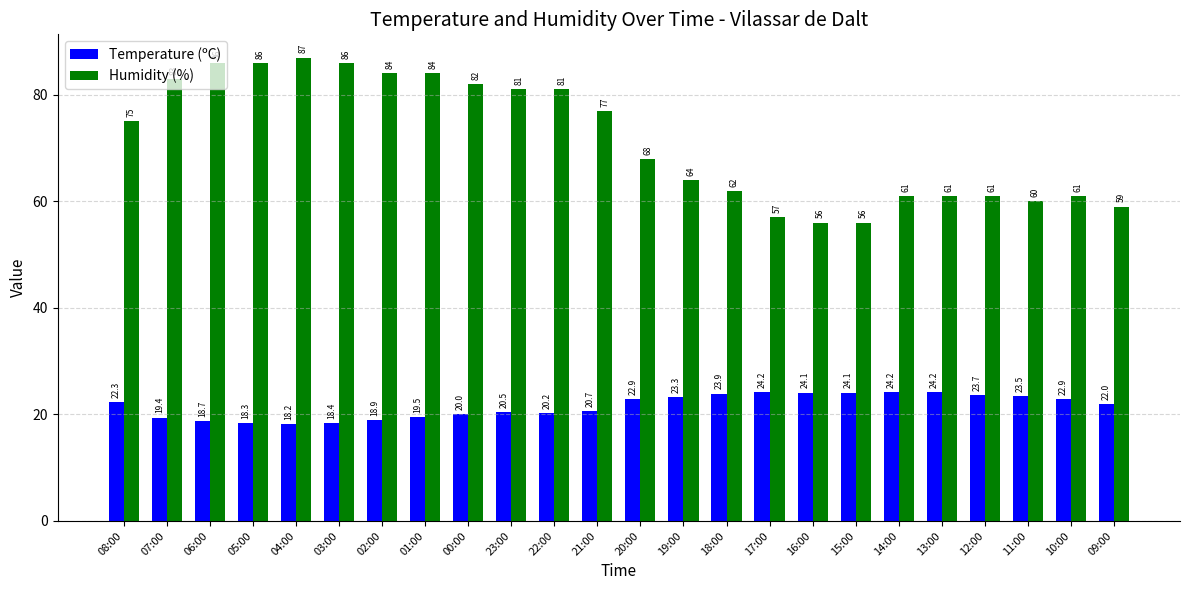

Reading right to left, list all the values displayed in this chart.

Temperature (ºC): 09:00=22.0	10:00=22.9	11:00=23.5	12:00=23.7	13:00=24.2	14:00=24.2	15:00=24.1	16:00=24.1	17:00=24.2	18:00=23.9	19:00=23.3	20:00=22.9	21:00=20.7	22:00=20.2	23:00=20.5	00:00=20.0	01:00=19.5	02:00=18.9	03:00=18.4	04:00=18.2	05:00=18.3	06:00=18.7	07:00=19.4	08:00=22.3
Humidity (%): 09:00=59.0	10:00=61.0	11:00=60.0	12:00=61.0	13:00=61.0	14:00=61.0	15:00=56.0	16:00=56.0	17:00=57.0	18:00=62.0	19:00=64.0	20:00=68.0	21:00=77.0	22:00=81.0	23:00=81.0	00:00=82.0	01:00=84.0	02:00=84.0	03:00=86.0	04:00=87.0	05:00=86.0	06:00=86.0	07:00=83.0	08:00=75.0